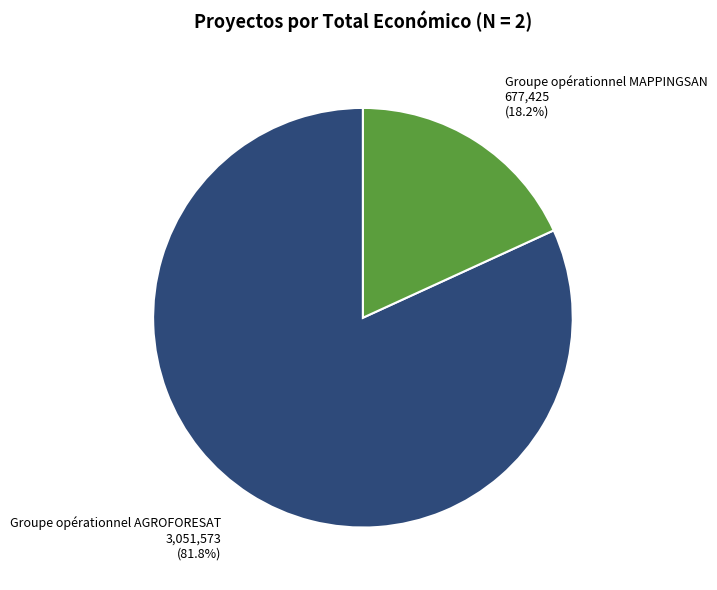

What is the largest slice in the pie chart?

Groupe opérationnel AGROFORESAT